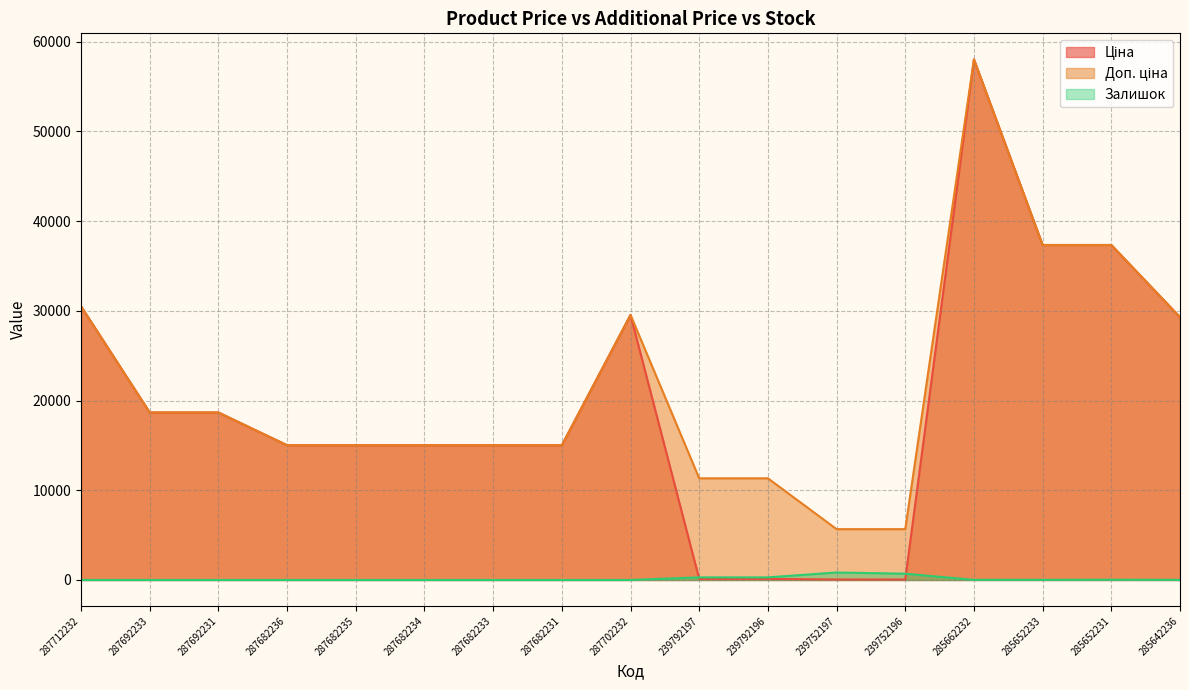

What is the value of the Доп. ціна point at the 5th from the left?

15019.2